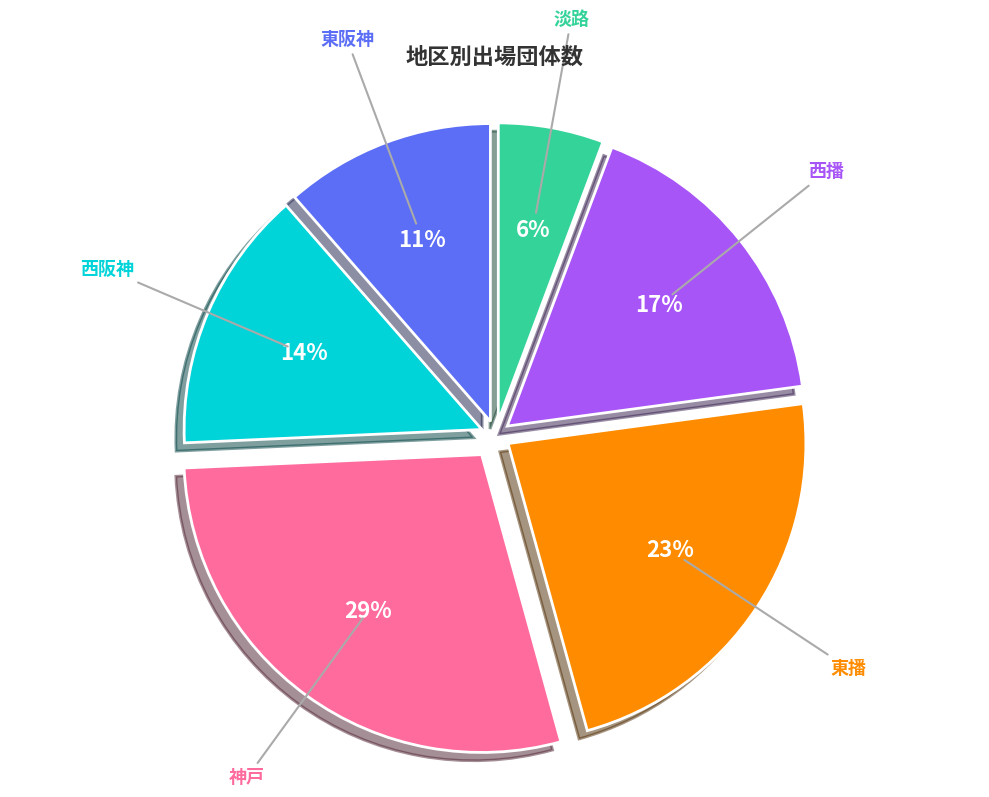

Is it true that 西阪神 is 26% of the pie?

False